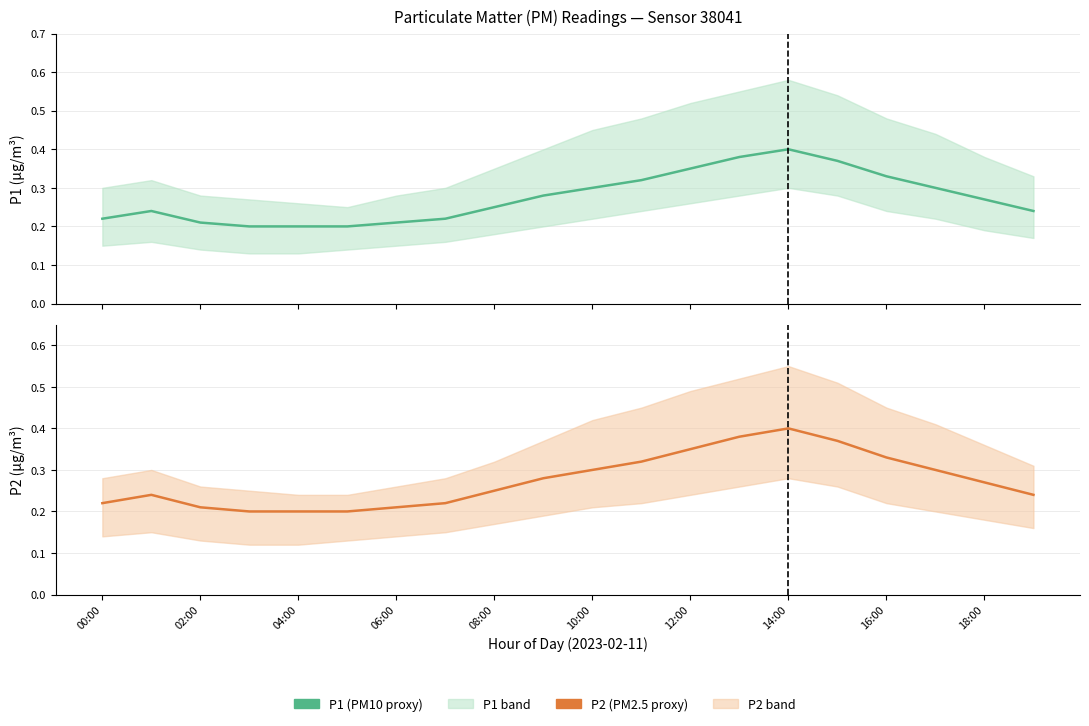

Count the P1 values in the range 0 to 1.

20